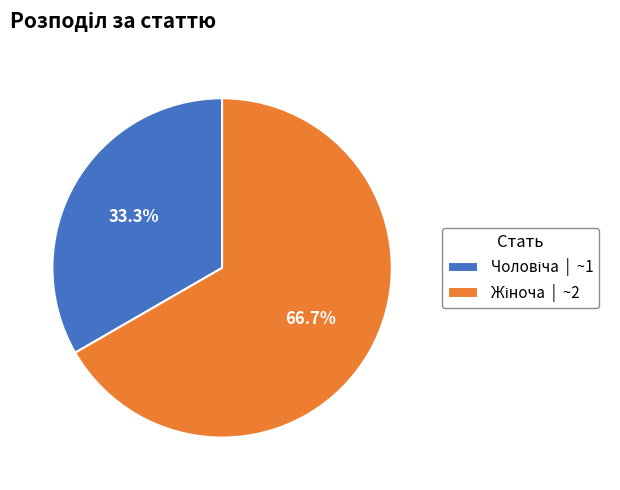

Count the number of slices in the pie.

2